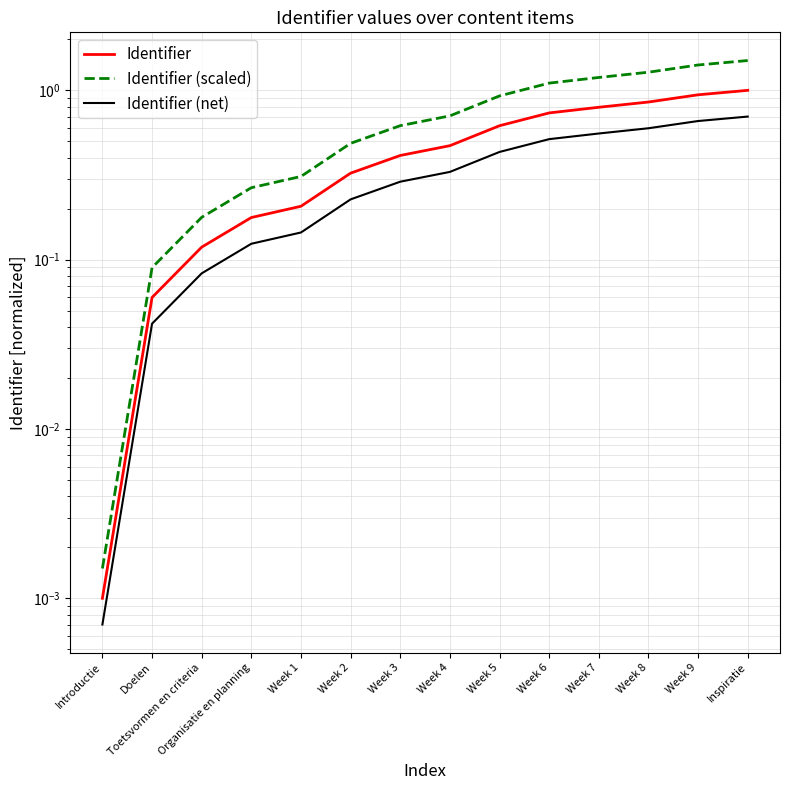

Between Organisatie en planning and Week 2, which is larger?

Week 2